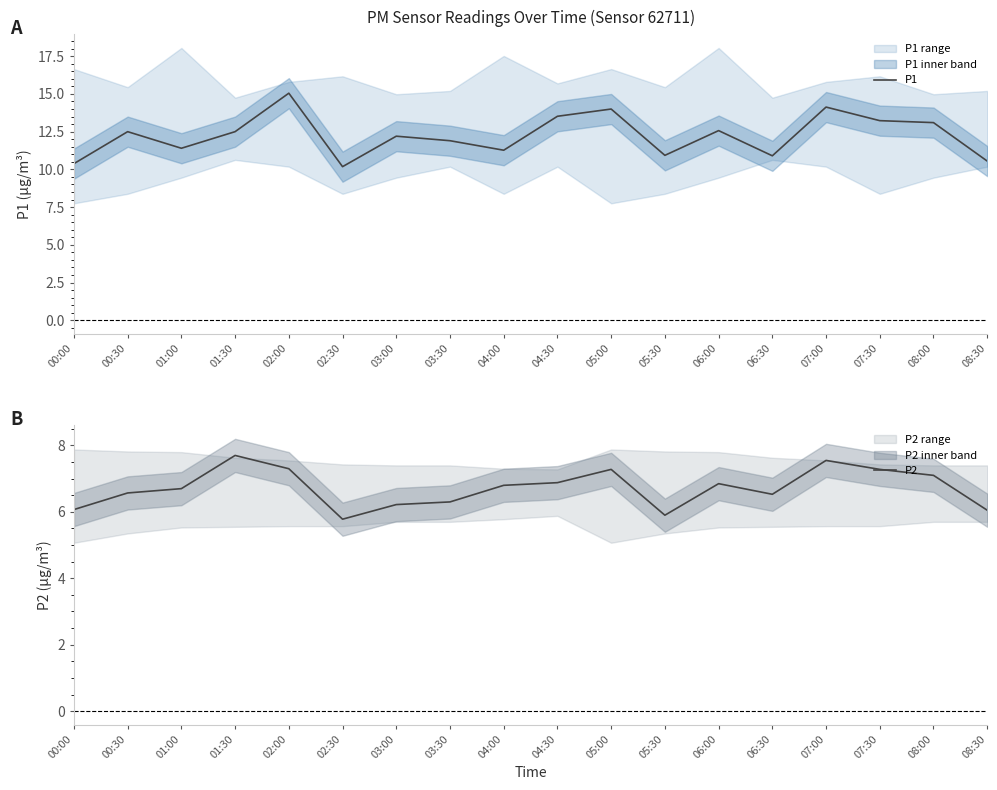

Rank the categories by P2 value from highest to lowest.

01:30, 07:00, 02:00, 05:00, 07:30, 08:00, 04:30, 06:00, 04:00, 01:00, 00:30, 06:30, 03:30, 03:00, 00:00, 08:30, 05:30, 02:30